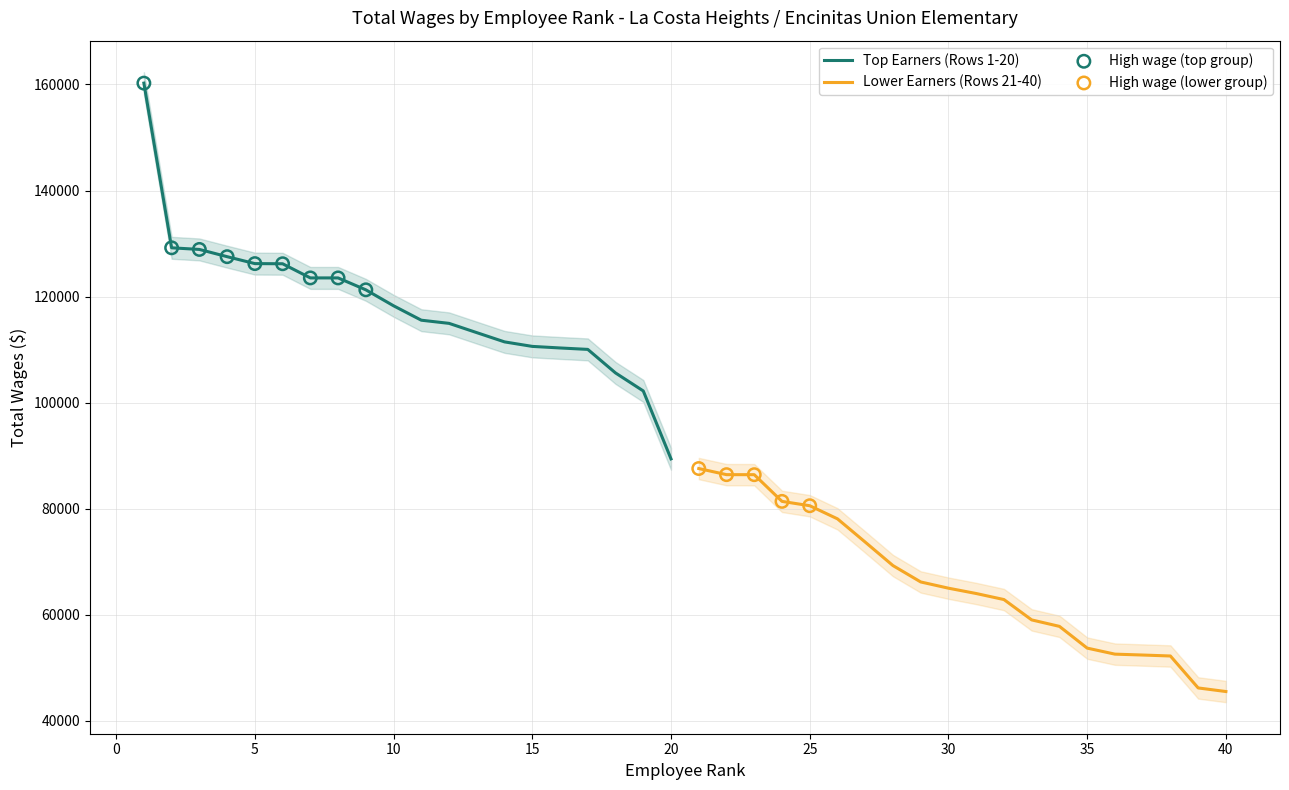

Is the value of Lower Earners (Rows 21-40) at 14 greater than the value of Top Earners (Rows 1-20) at 0?

No